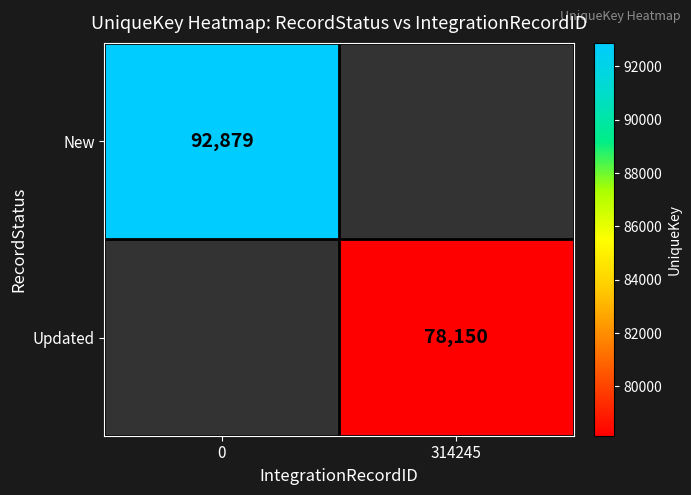

The value of New at 0 is 139797. True or false?

False